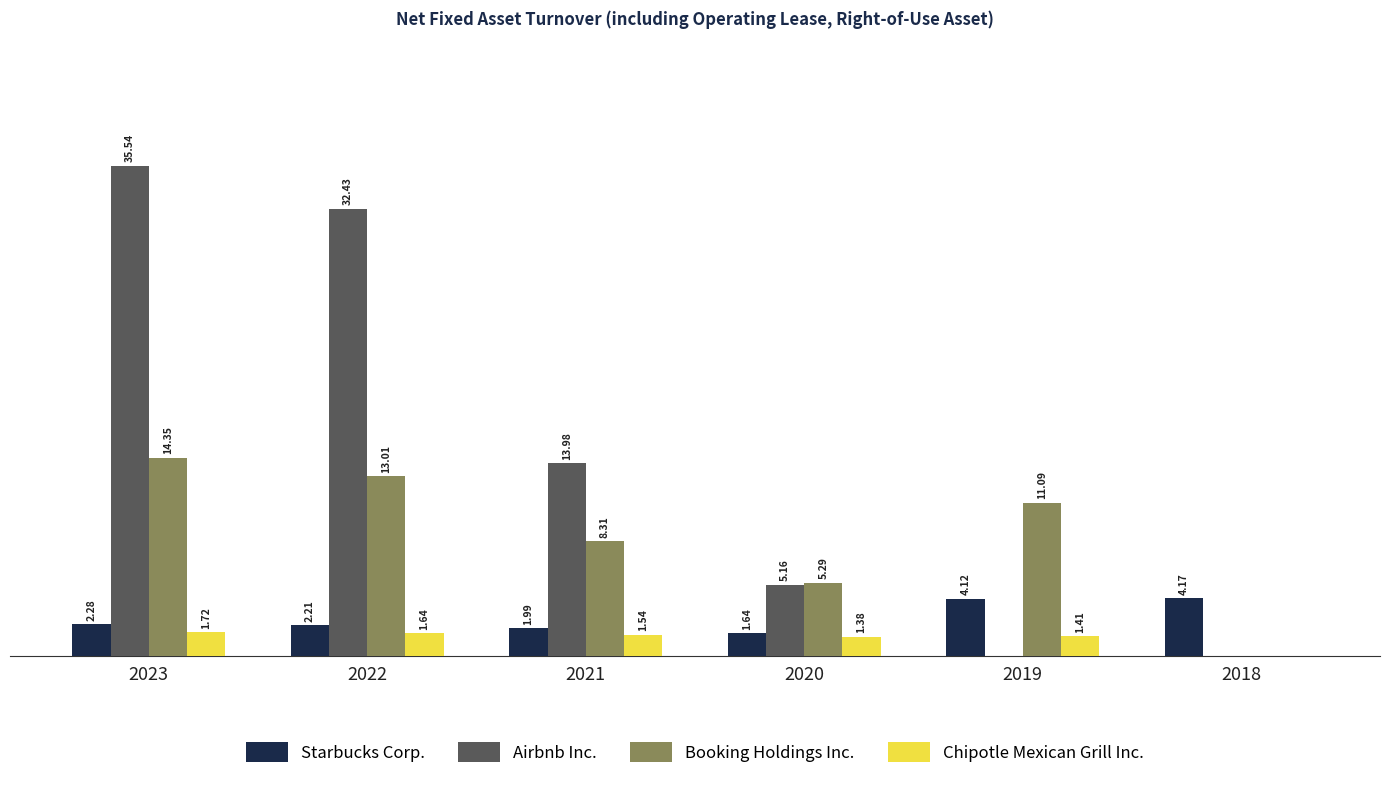

What are all the series names shown in the legend?

Starbucks Corp., Airbnb Inc., Booking Holdings Inc., Chipotle Mexican Grill Inc.